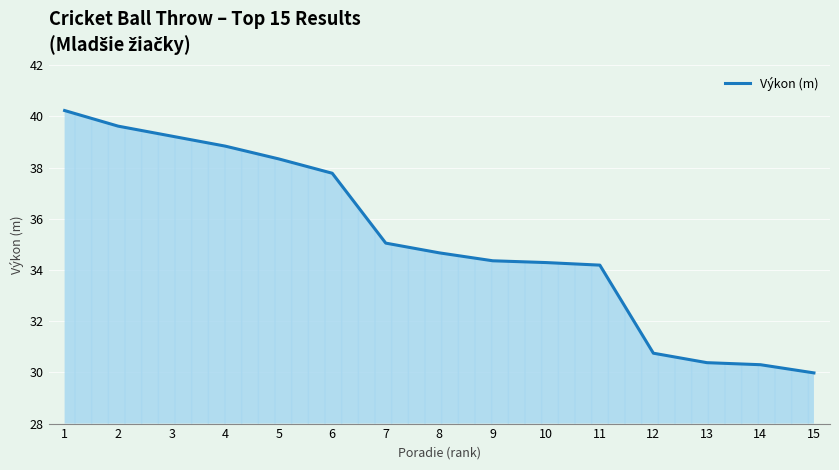

Is it true that the value at 15 is 50.1?

False